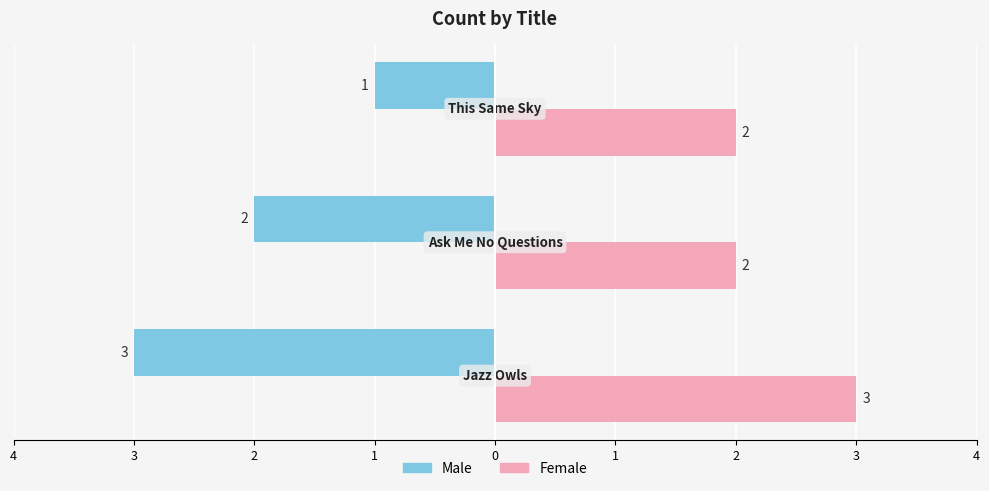

What are all the series names shown in the legend?

Male, Female